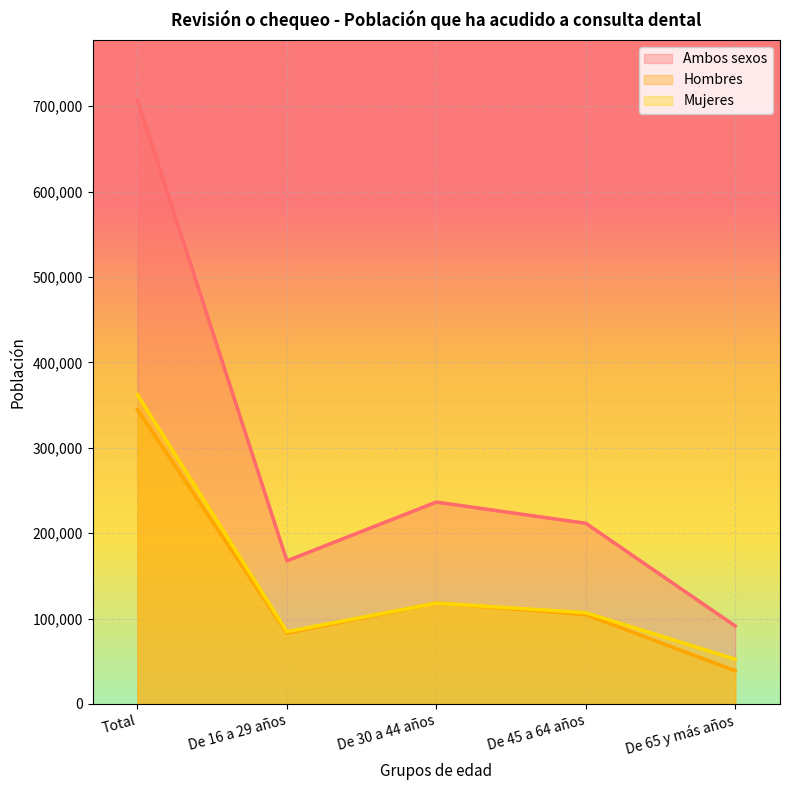

At which label does Ambos sexos reach its peak?

Total